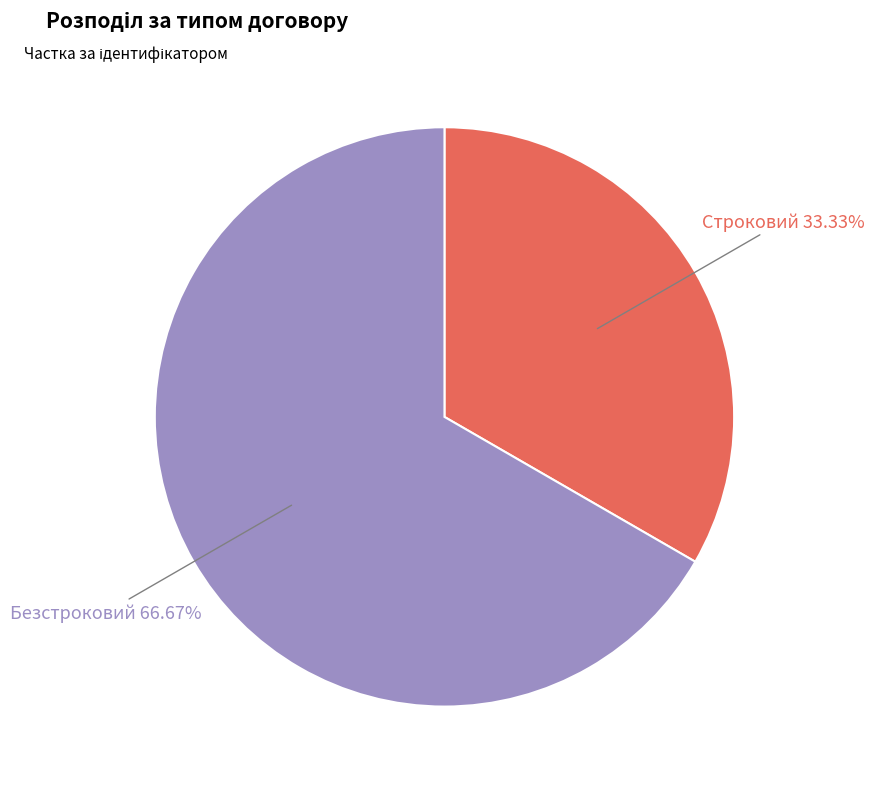

What is the smallest slice in the pie chart?

Строковий